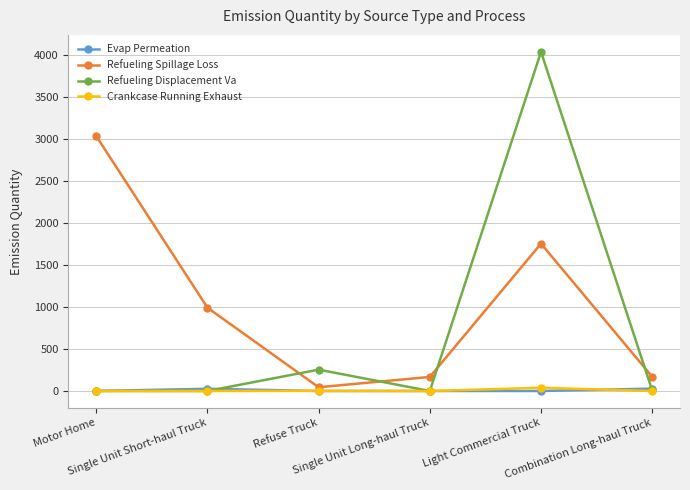

What is the spread (max minus min) of values at Motor Home?

3030.2